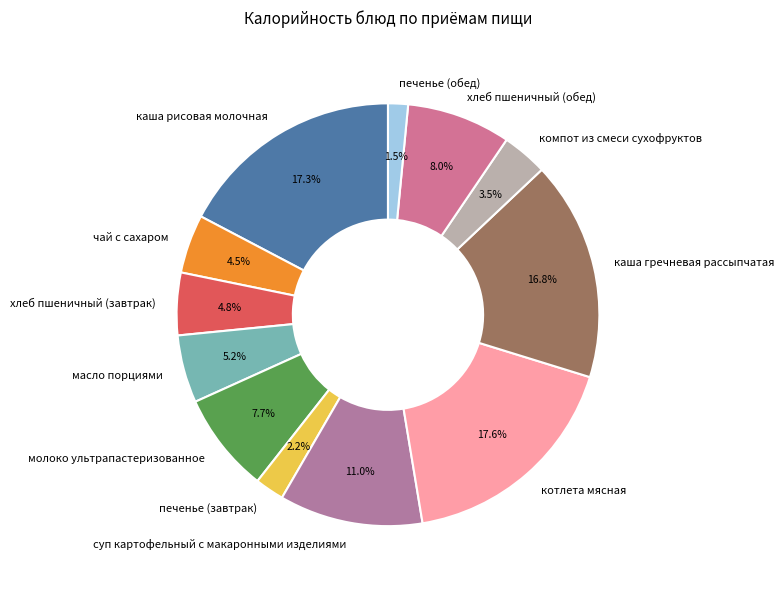

The хлеб пшеничный (обед) slice represents 8% of the pie. True or false?

True